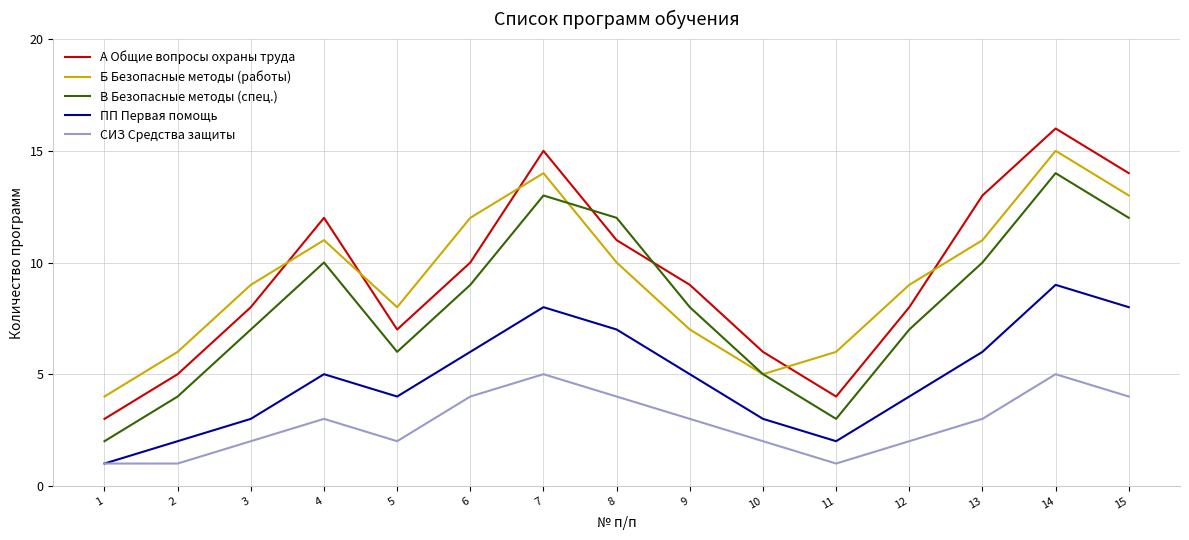

What is the highest value of the СИЗ Средства защиты series?

5